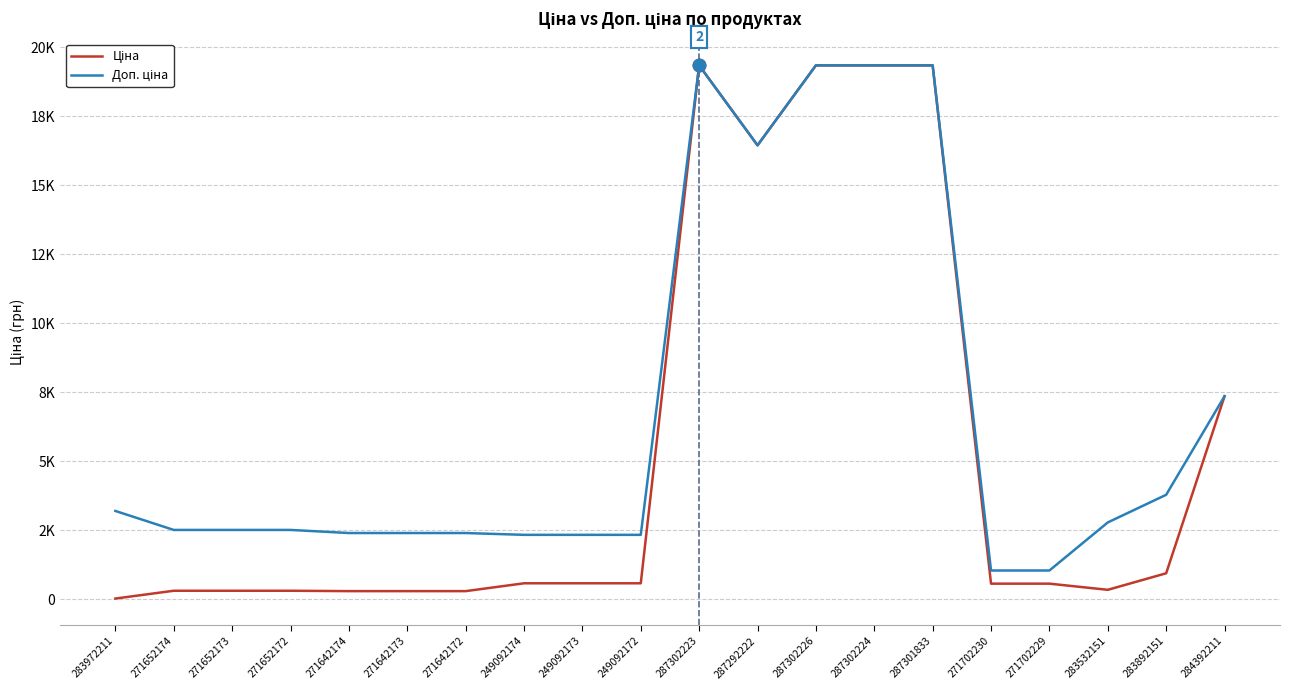

Does the chart display data point markers on the line(s)?

No